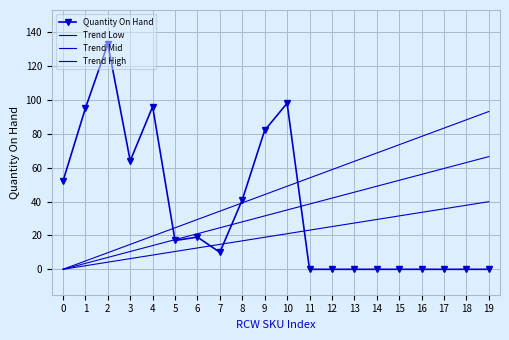

What is the difference between the Quantity On Hand values at 19 and 0?

52.0